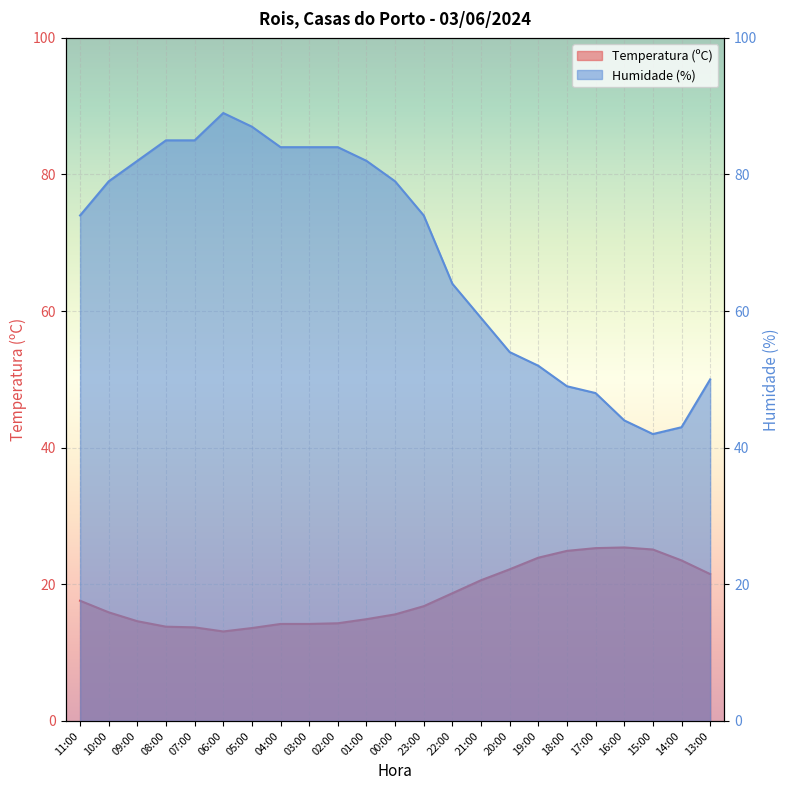

Reading left to right, extract all data points from this chart.

Temperatura (ºC): 17.6	15.9	14.6	13.8	13.7	13.1	13.6	14.2	14.2	14.3	14.9	15.6	16.8	18.7	20.6	22.2	23.9	24.9	25.3	25.4	25.1	23.5	21.5
Humidade (%): 74.0	79.0	82.0	85.0	85.0	89.0	87.0	84.0	84.0	84.0	82.0	79.0	74.0	64.0	59.0	54.0	52.0	49.0	48.0	44.0	42.0	43.0	50.0